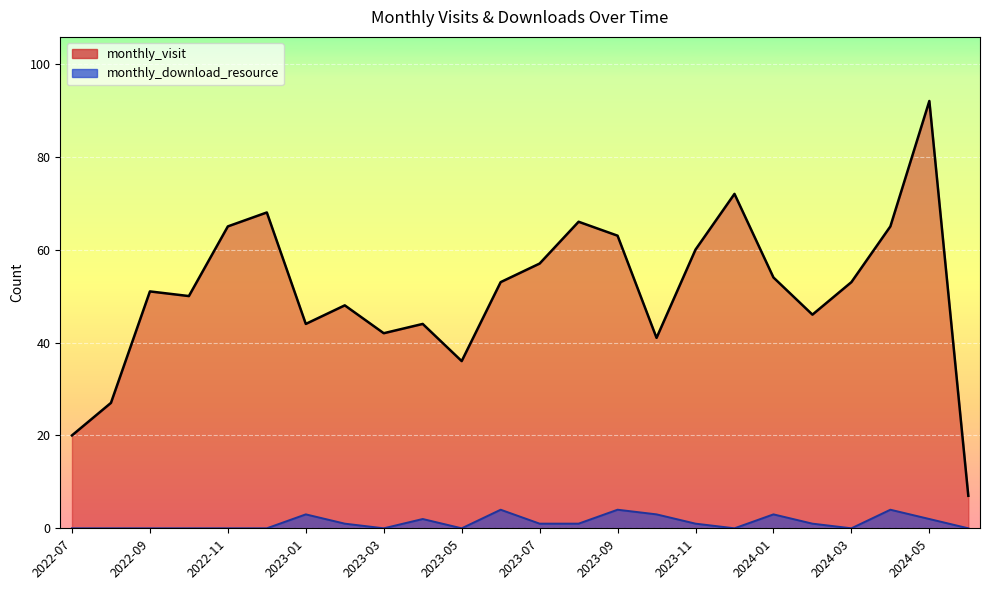

What is the sum of the monthly_download_resource values at 2024-04 and 2023-04?

6